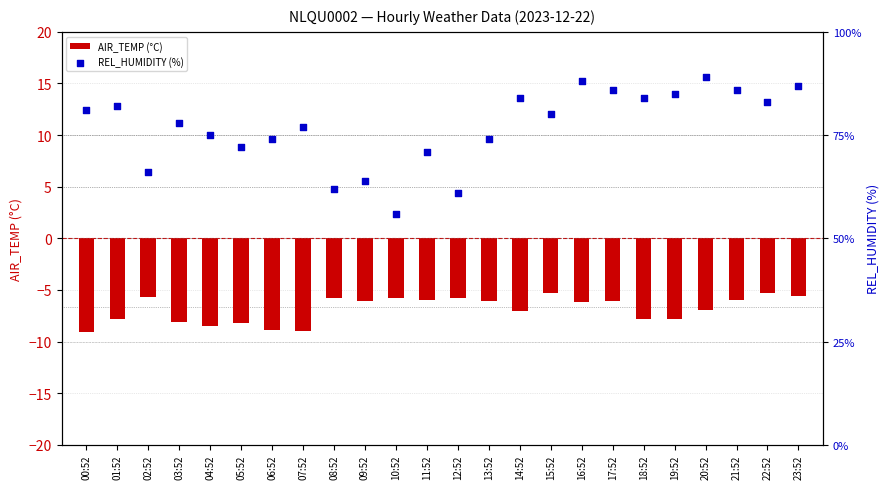

What is the total value across all series at 19:52?

77.2